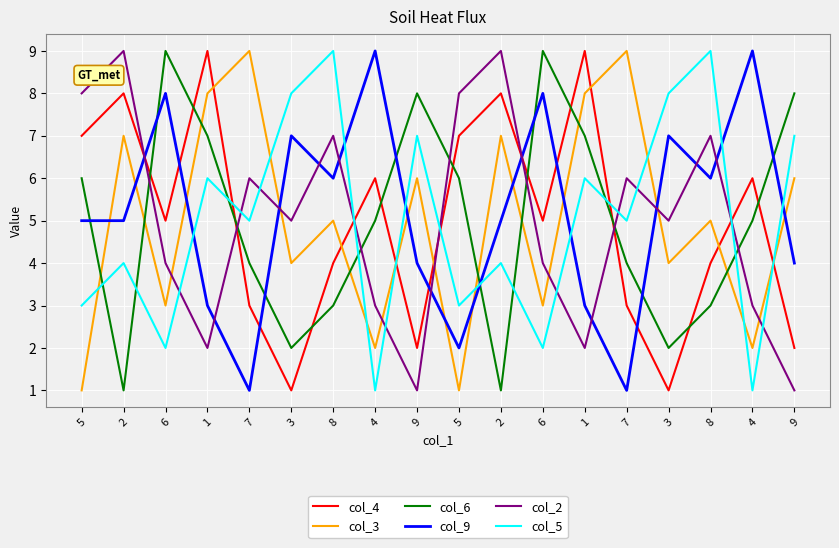

Count the number of categories in the chart.

18